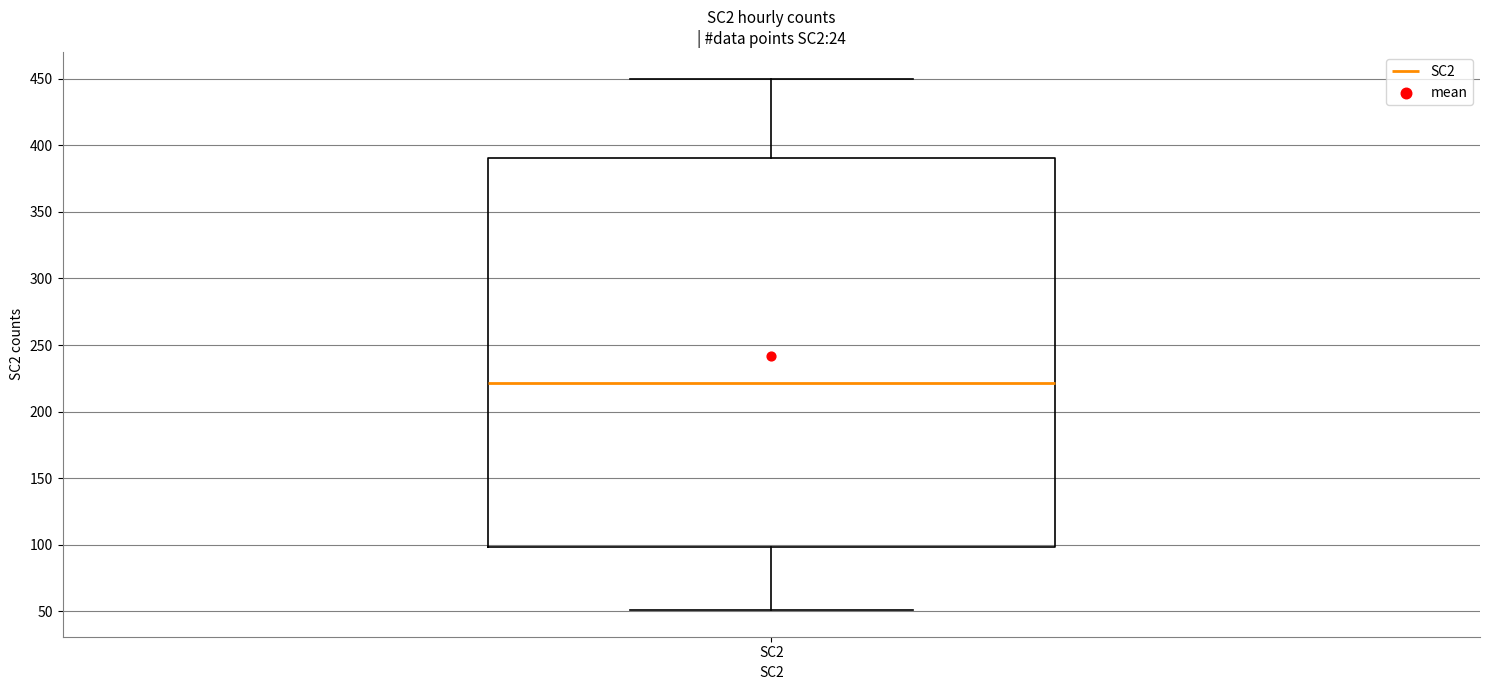

Transcribe this box plot: give where the median line is, the range the box spans, and where the two whiskers end, as read against the y-axis. The values are not printed on the chart, so give them approximately, as read against the axis.

median 220, box 100 to 390, whiskers 50 to 450